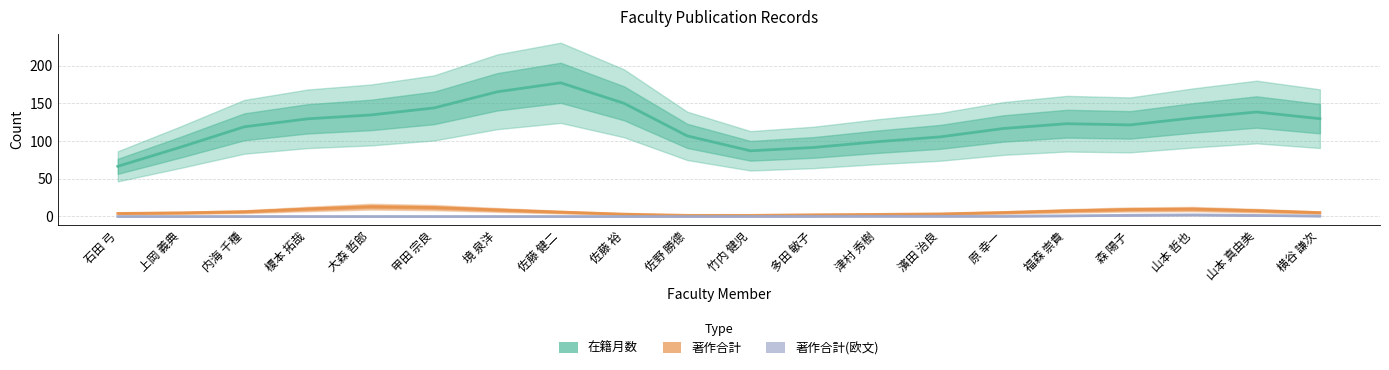

What is the approximate value of 著作合計 at 甲田 宗良?

11.8